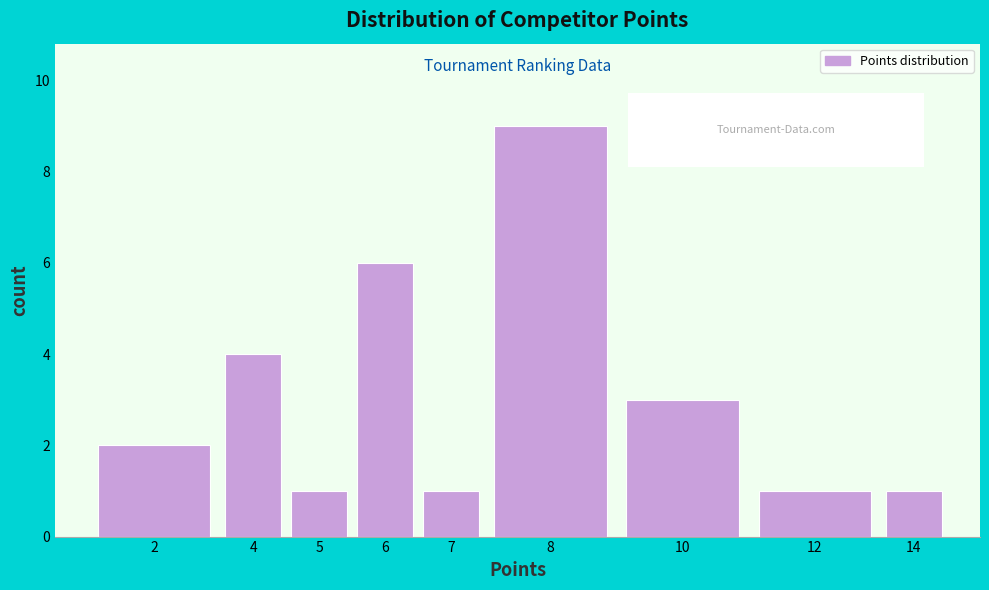

Reading left to right, transcribe all the data shown in this chart.

2	4	1	6	1	9	3	1	1